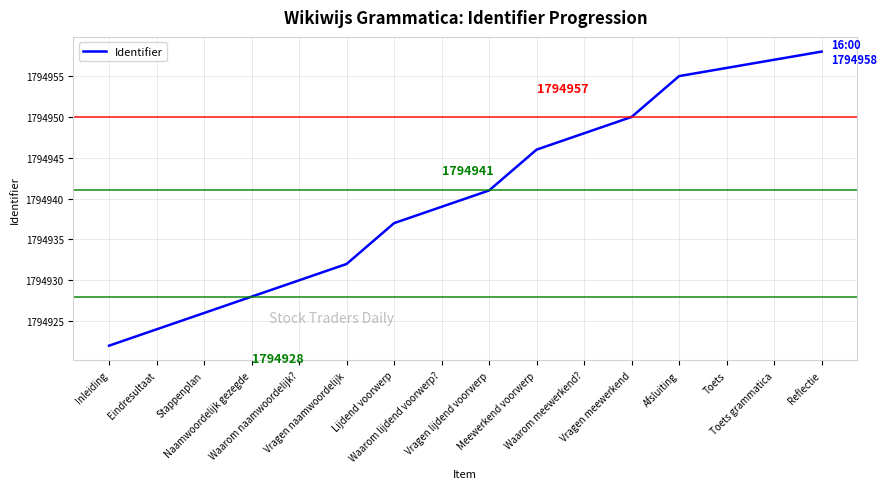

True or false: the data shows 2870706 at Vragen lijdend voorwerp.

False